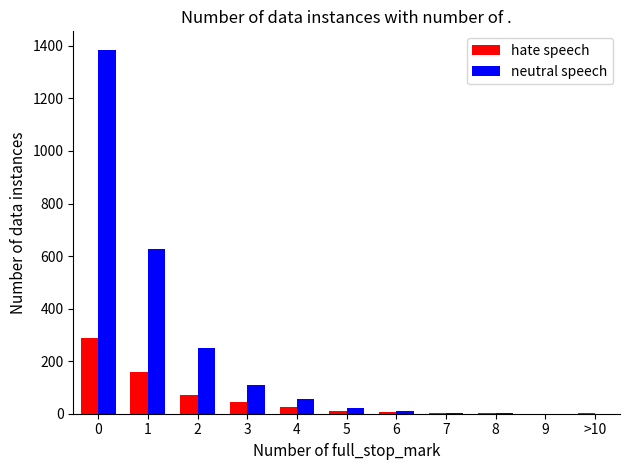

Between 0 and >10, which series saw the biggest shift?

neutral speech